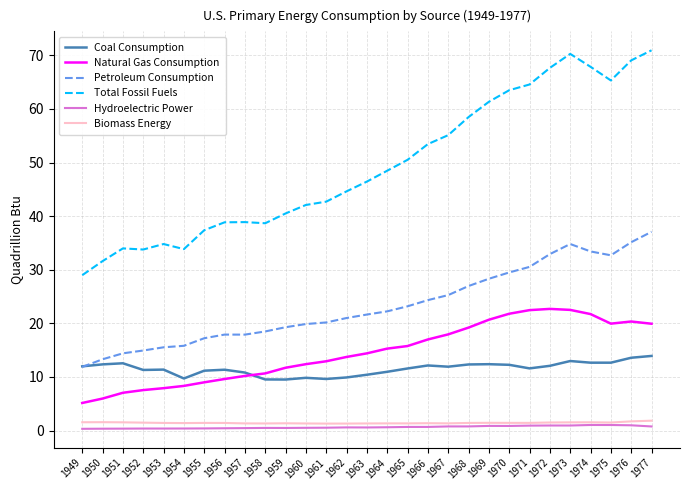

Read the Biomass Energy value at 1964.

1.3